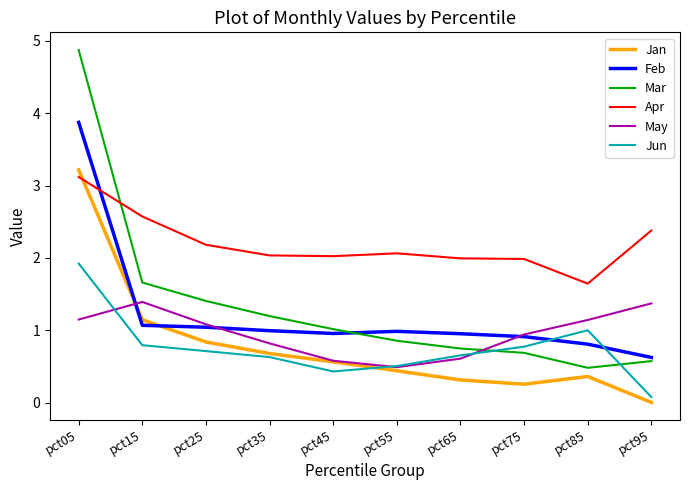

Where do Apr and Jan first cross each other?

pct05 and pct15